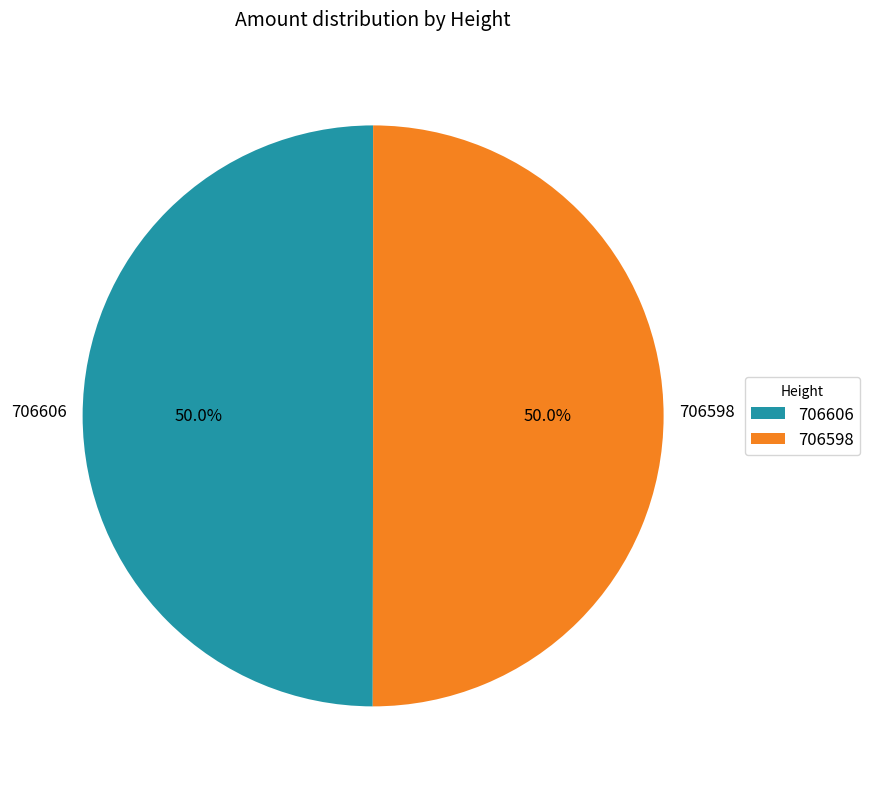

Combined, do 706598 and 706606 account for over 50%?

Yes